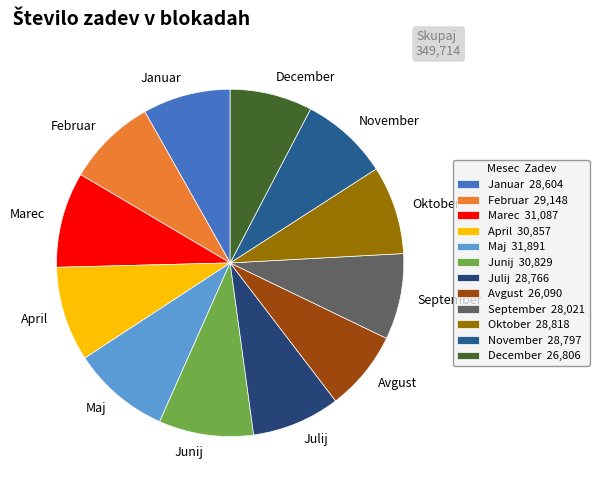

Does Februar account for over 50% of the chart?

No